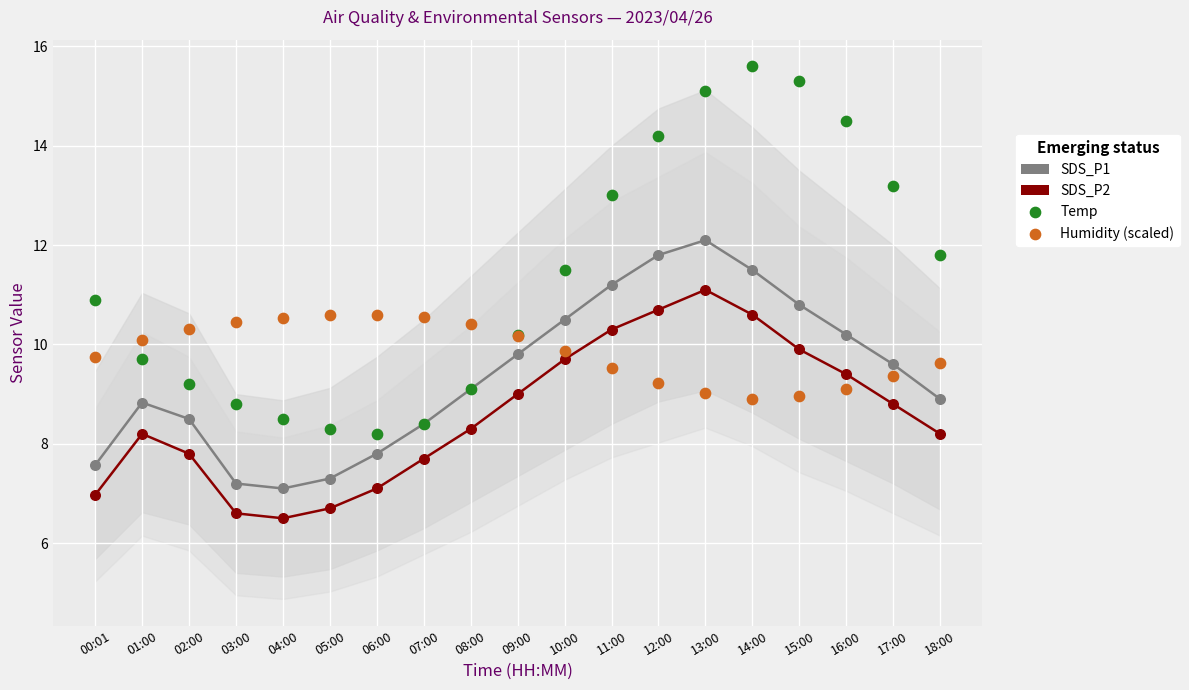

At how many categories does at least one series exceed 12?

7